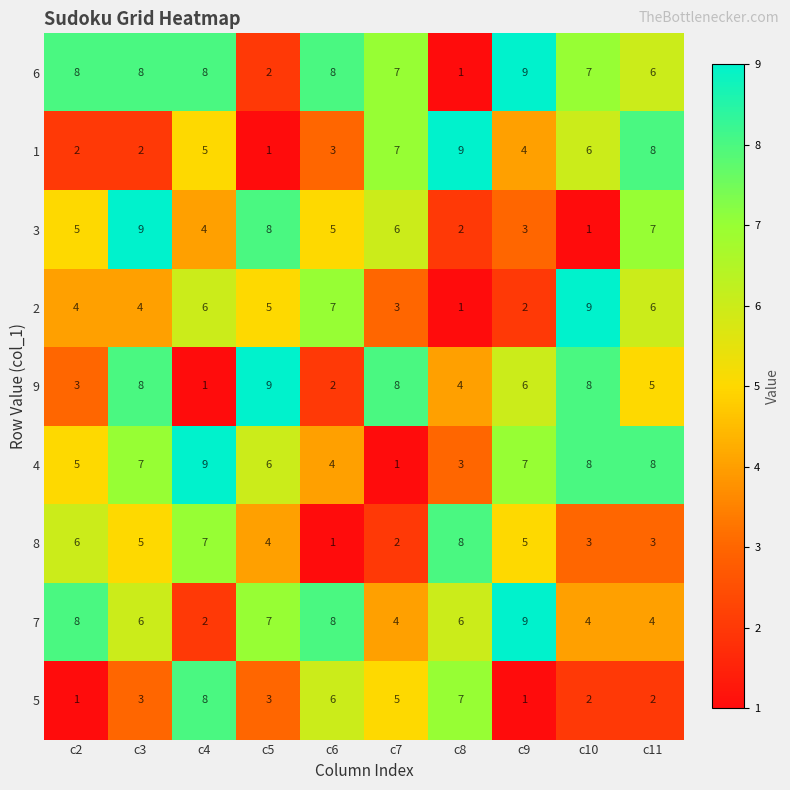

Is the value of 7 at c10 greater than the value of 4 at c11?

No